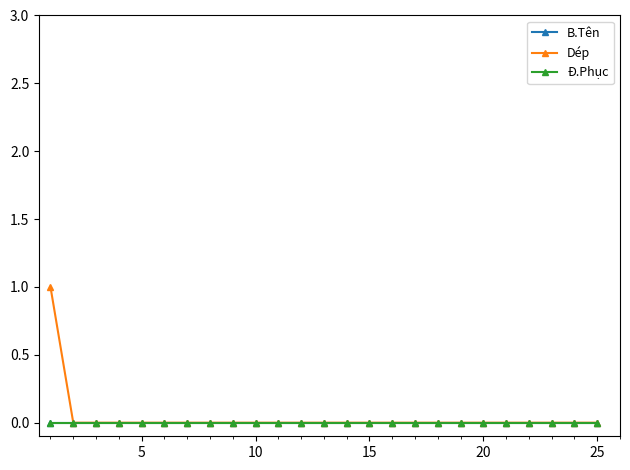

At how many categories does at least one series exceed 0?

1